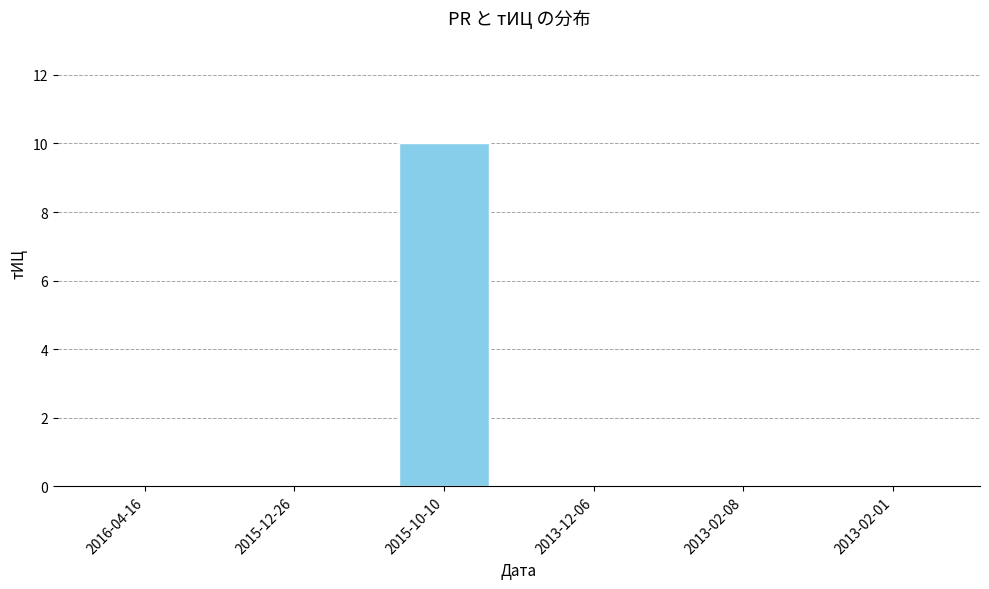

The chart shows a value of 5 at 2015-12-26. True or false?

False